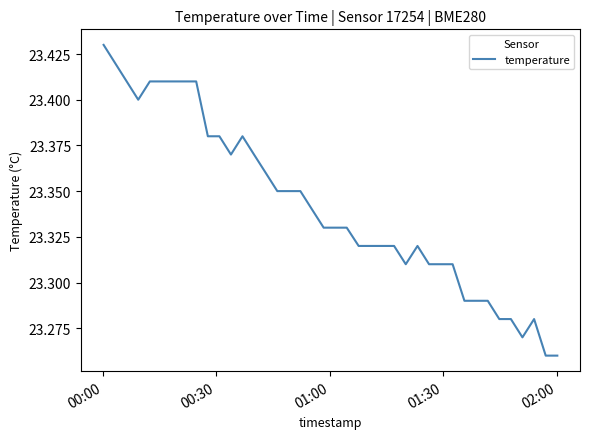

How many lines are shown in the chart?

1